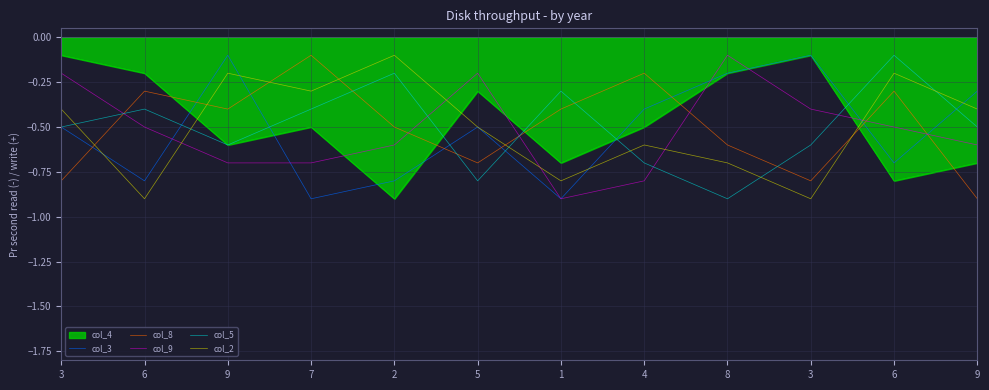

True or false: col_9 has a value of -0.6 at 4.

False